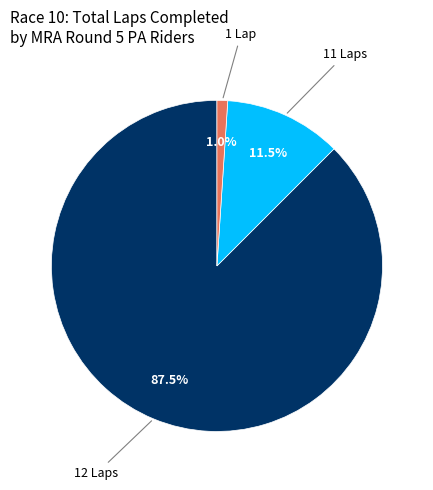

Does any single category account for the majority?

Yes